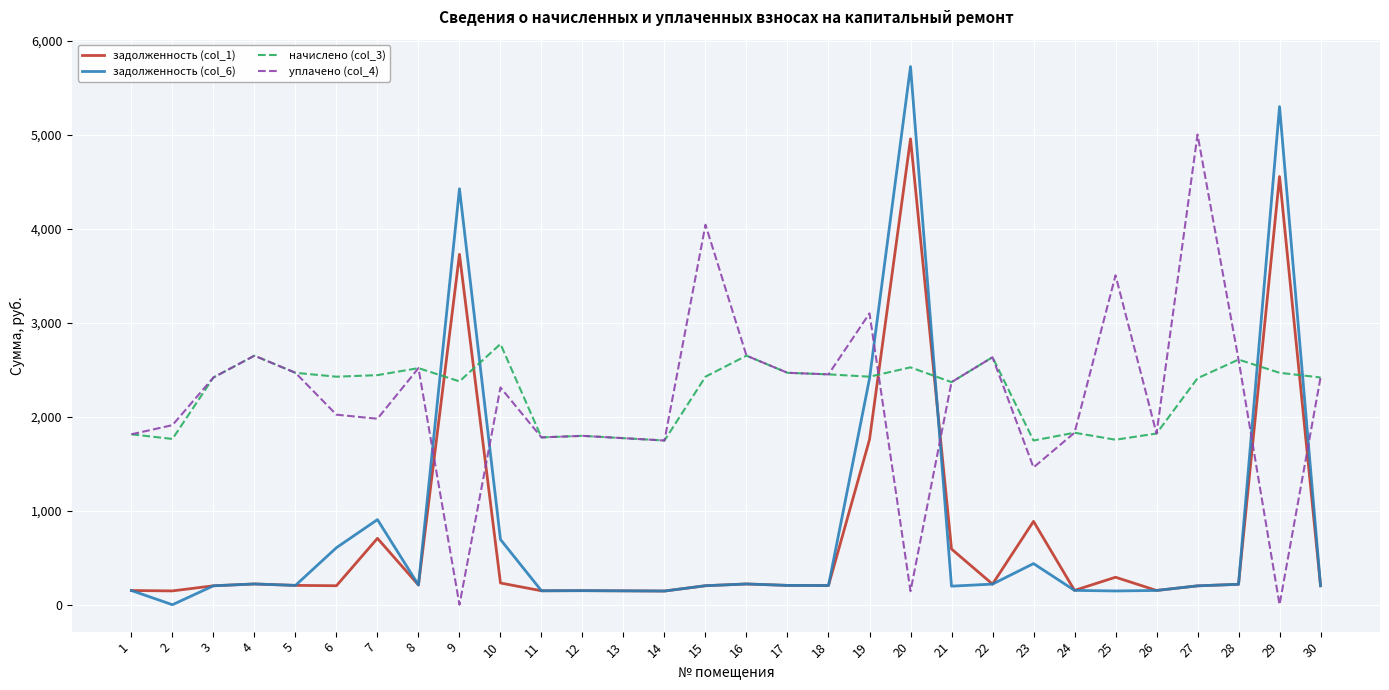

Count the number of categories in the chart.

30